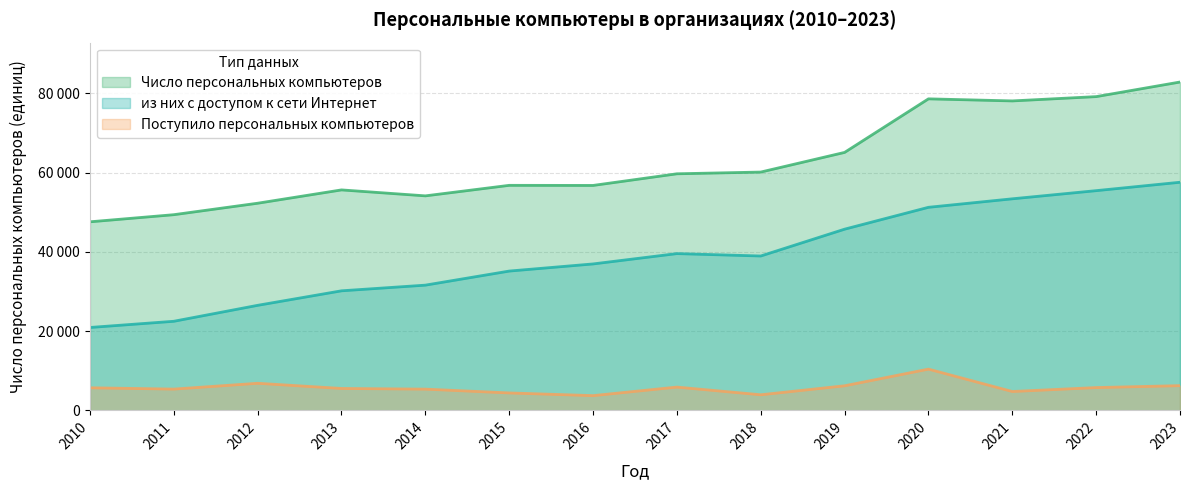

What is the value of the Поступило персональных компьютеров point at the 13th from the left?

5751